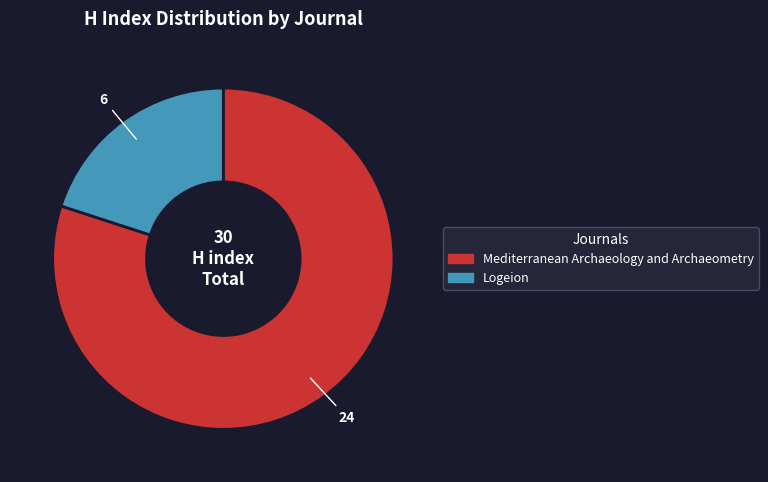

Rank the categories by value from highest to lowest.

Mediterranean Archaeology and Archaeometry, Logeion